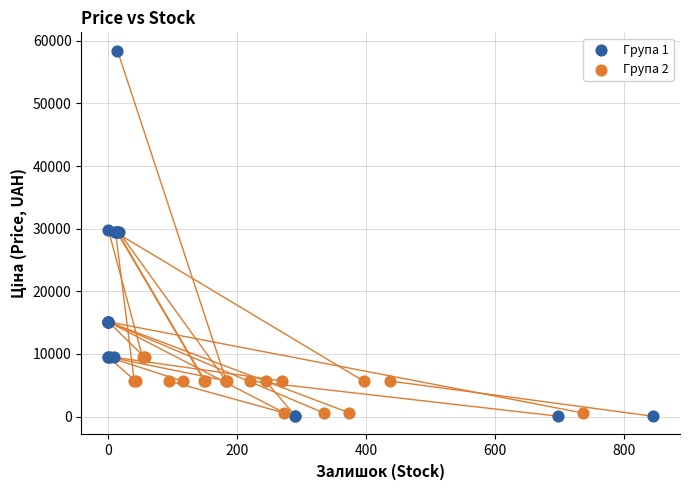

What are all the series names shown in the legend?

Група 1, Група 2